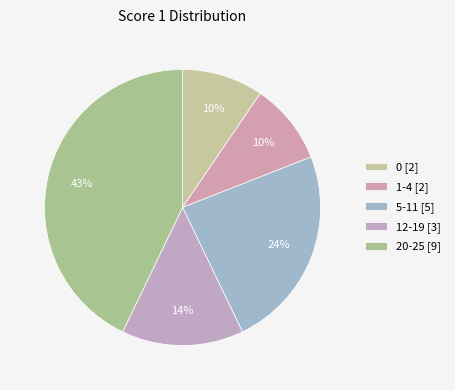

Which slice is the smallest?

0 (Score=0)